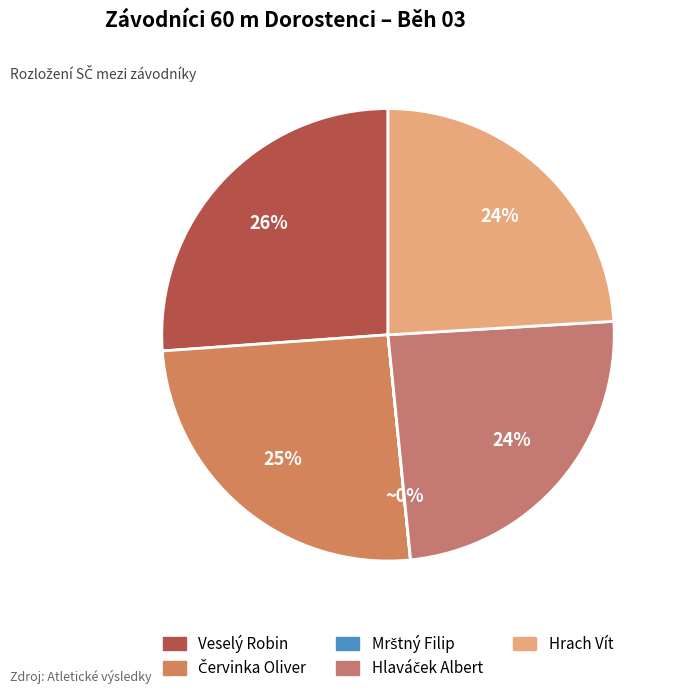

Is Mrštný Filip the majority of the pie?

No